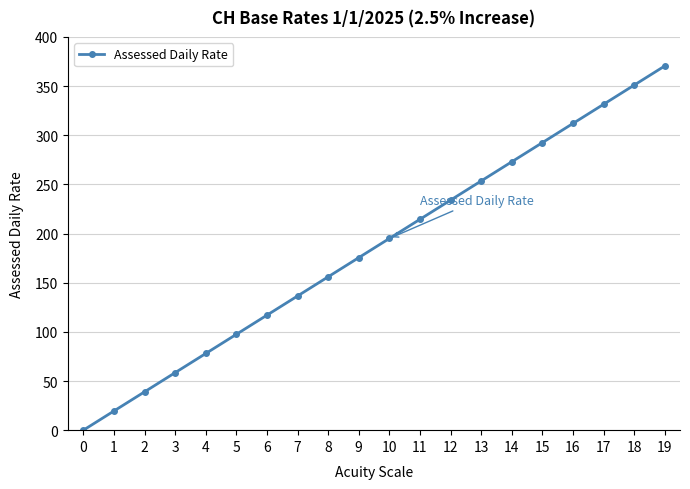

What is the value of the 19th point from the left?

350.9